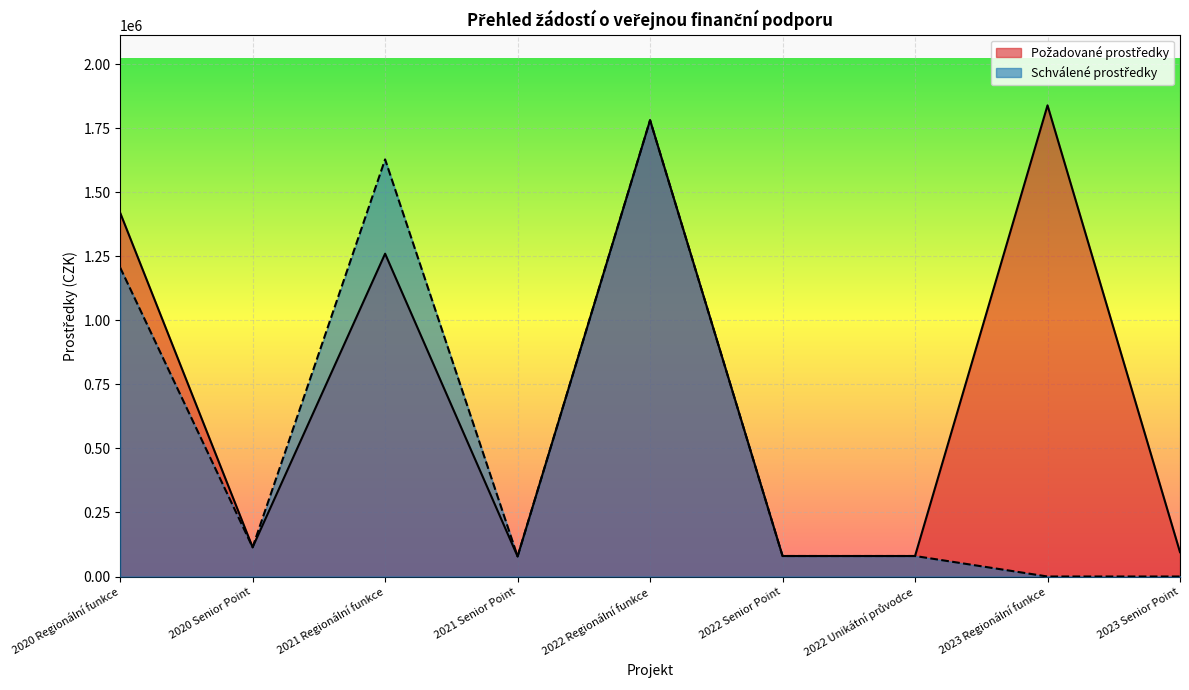

At which category is the sum across all series the highest?

2022 Regionální funkce